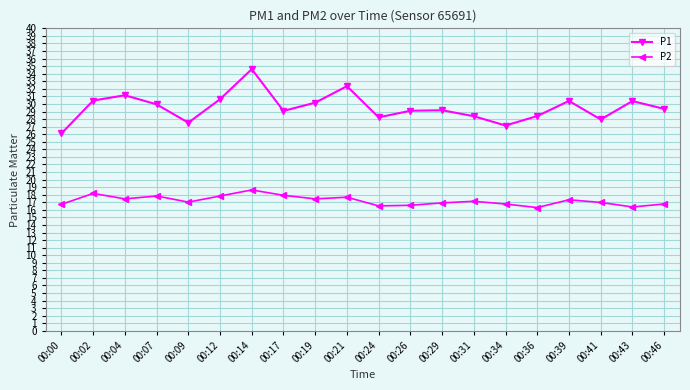

How many categories are shown in the chart?

20